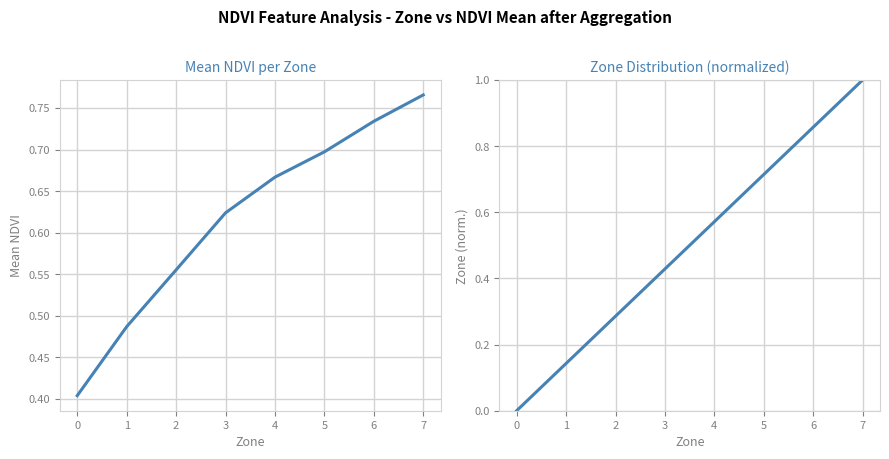

What is the difference between the Mean NDVI values at 2 and 6?

0.2